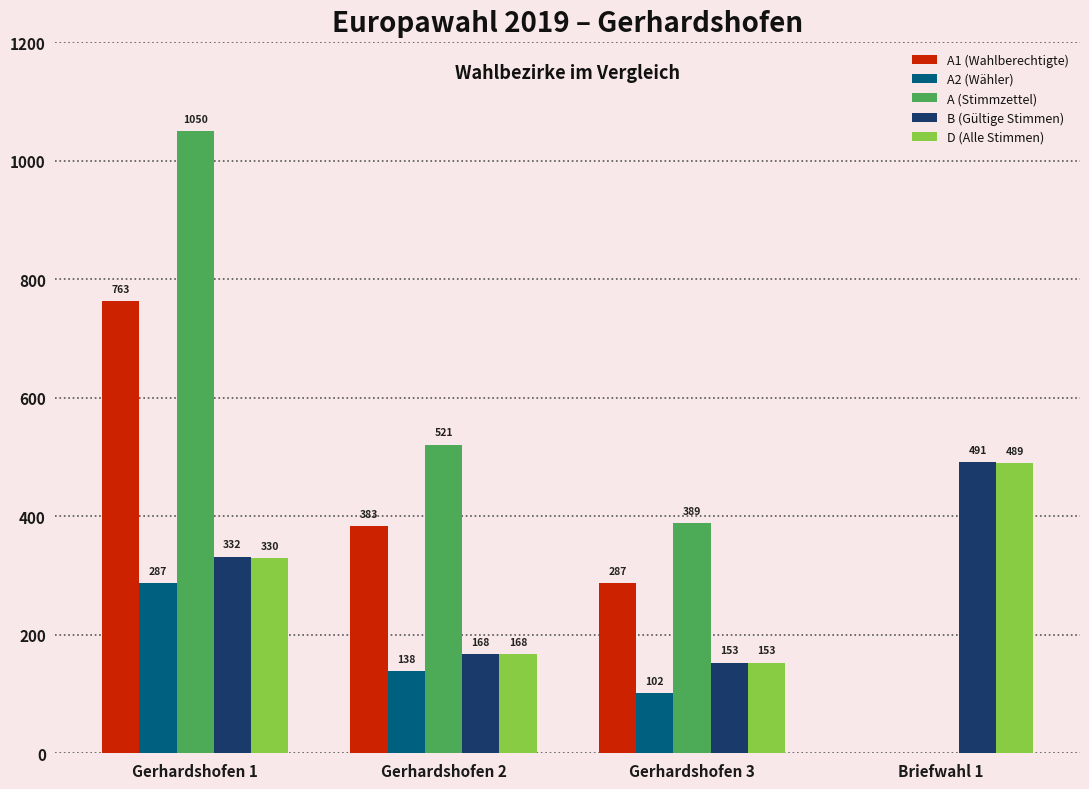

What is the total value across all series at Gerhardshofen 3?

1084